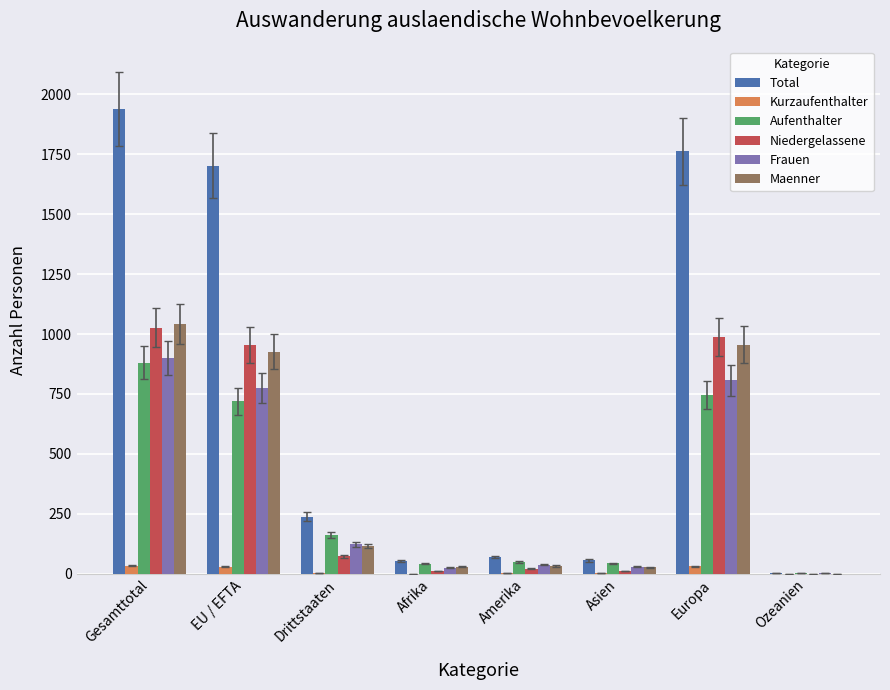

What is the sum of all Niedergelassene values?

3078